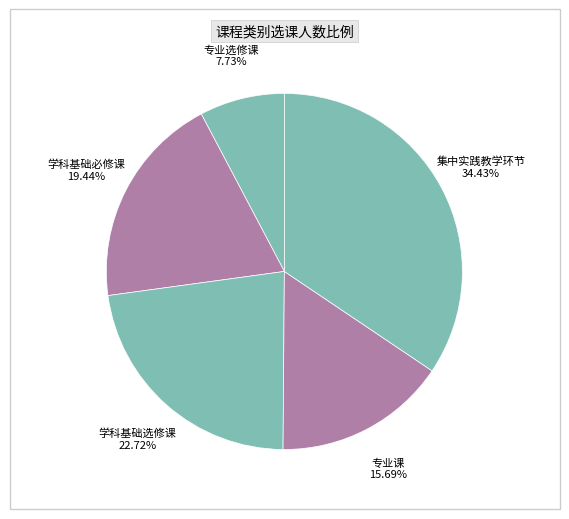

Rank the categories by value from lowest to highest.

专业选修课, 专业课, 学科基础必修课, 学科基础选修课, 集中实践教学环节